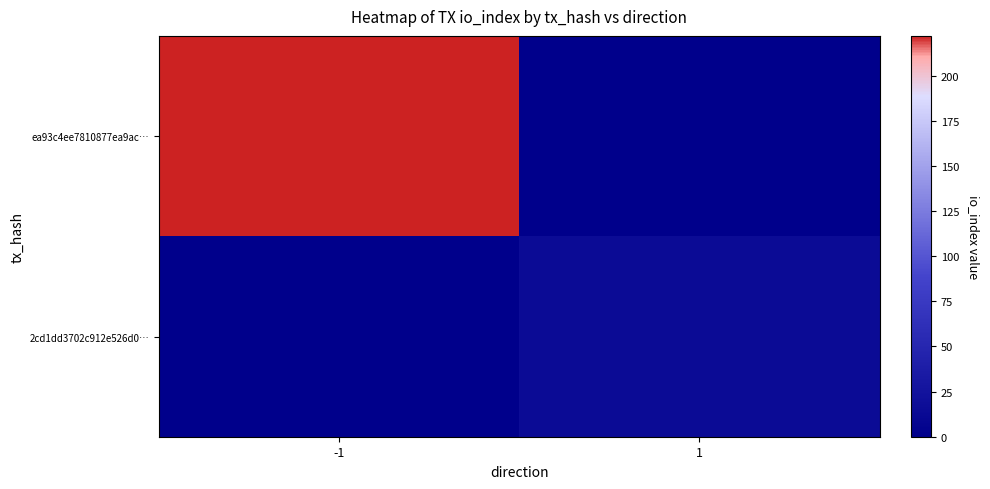

Rank the series by their average value, from highest to lowest.

ea93c4ee7810877ea9ac…, 2cd1dd3702c912e526d0…